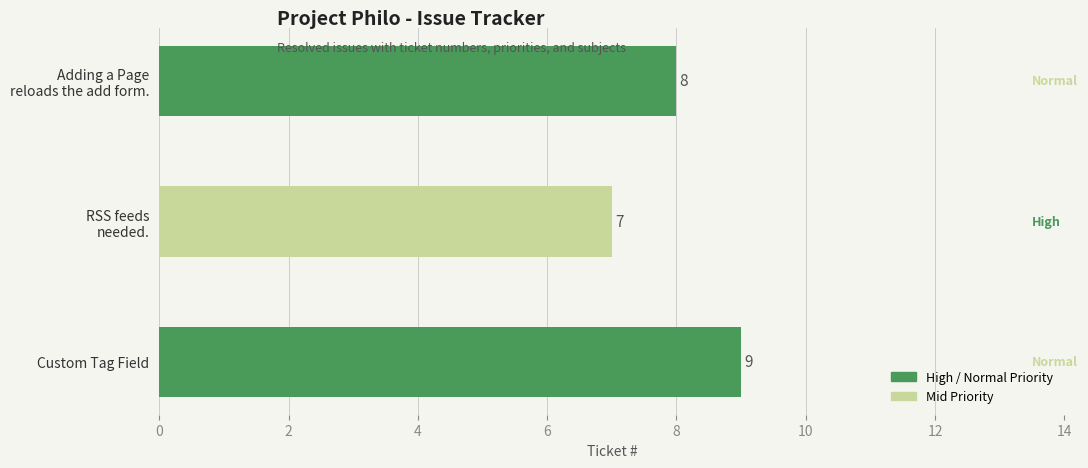

What is the smallest value displayed?

7